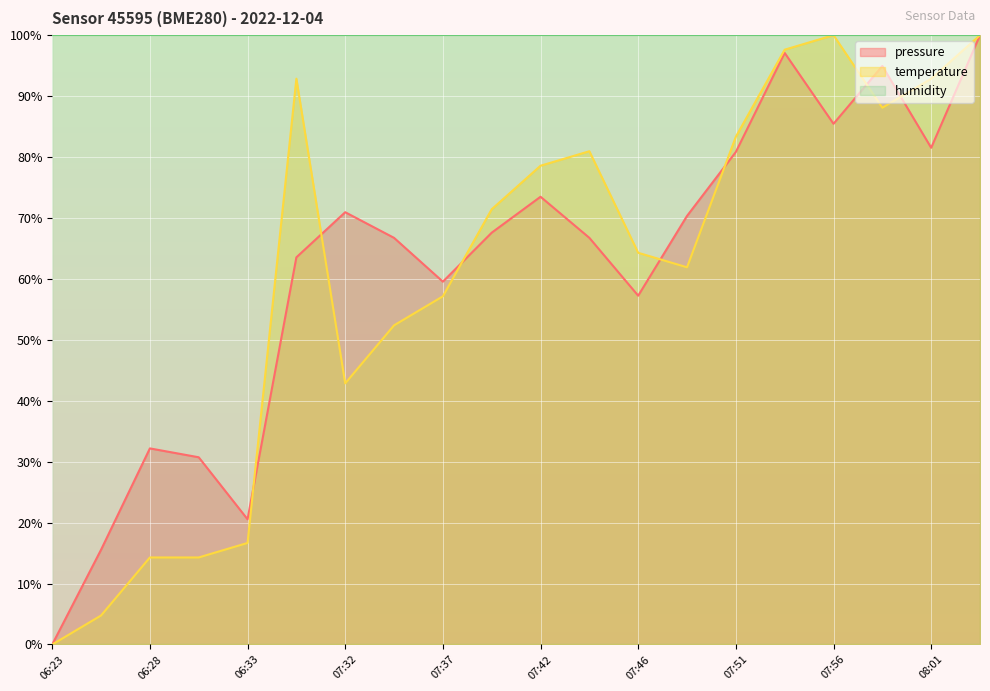

List the series in order of their peak value, lowest first.

pressure, temperature